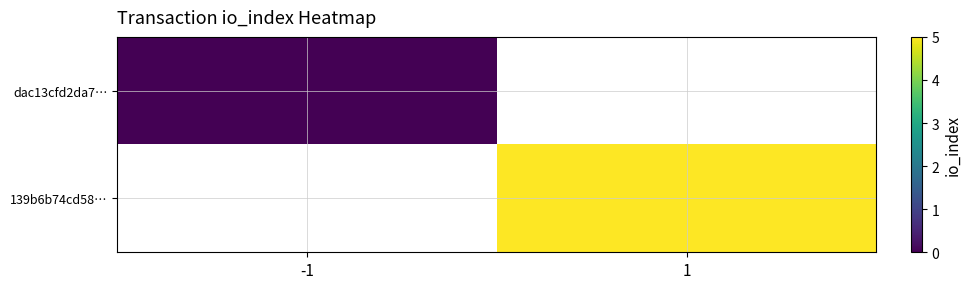

Which series has the largest range (max minus min)?

dac13cfd2da7…